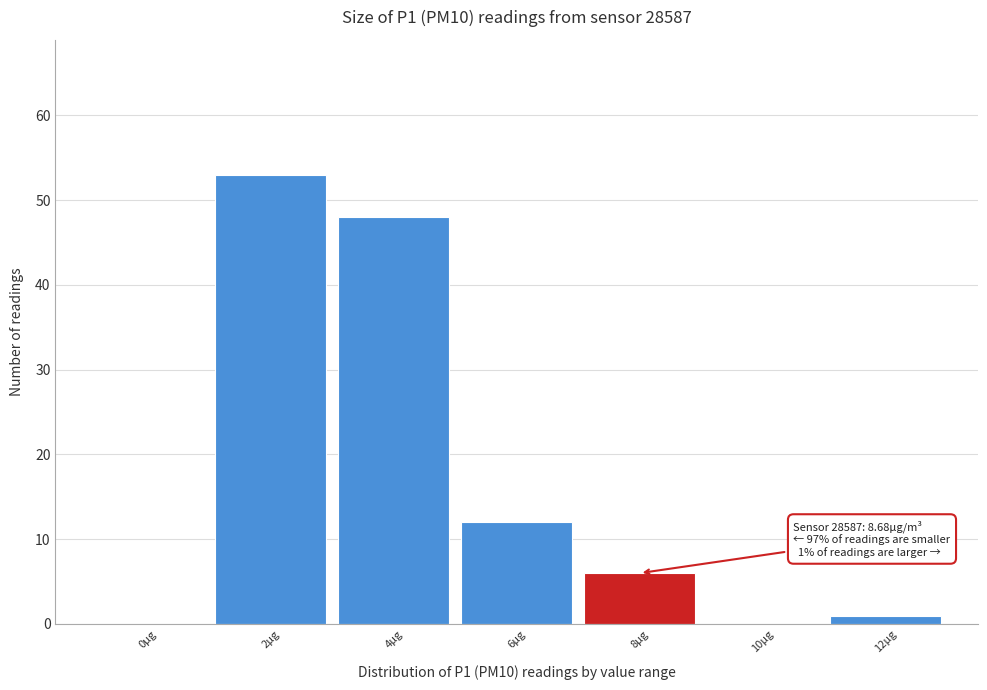

Reading right to left, list all the values displayed in this chart.

12µg=1	10µg=0	8µg=6	6µg=12	4µg=48	2µg=53	0µg=0